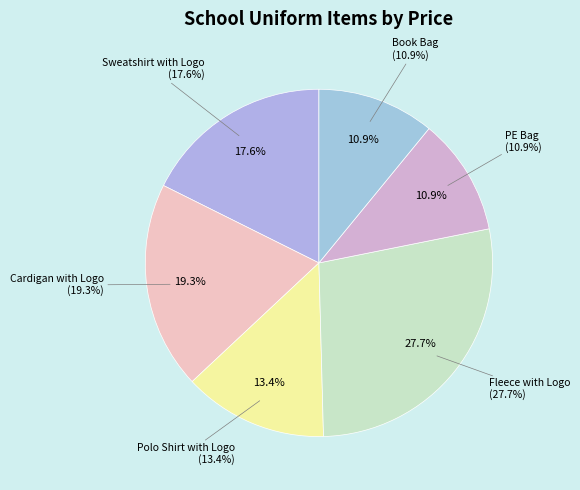

What is the largest slice in the pie chart?

Fleece with Logo